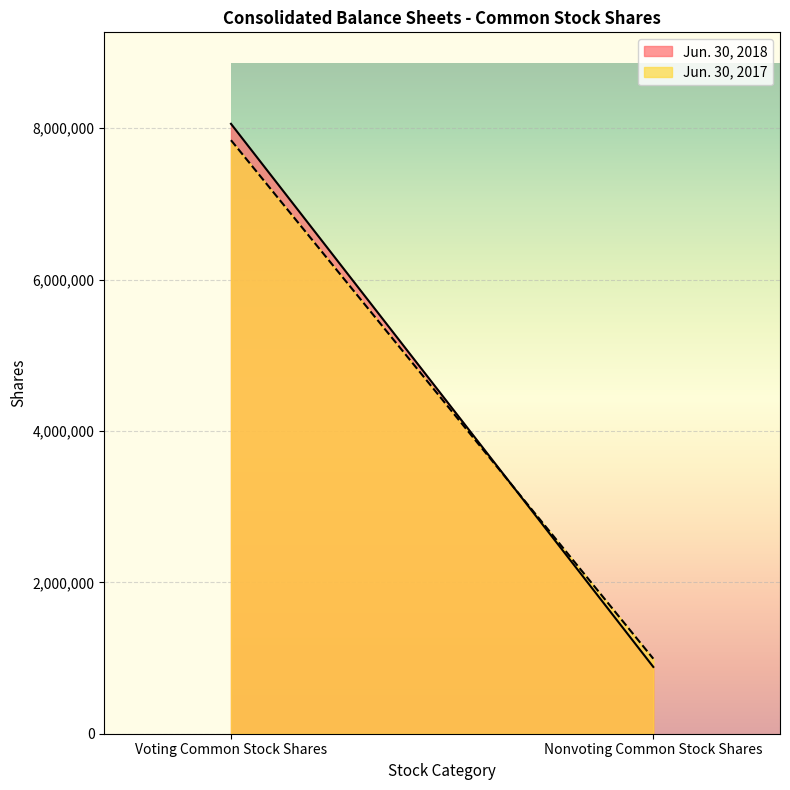

The Jun. 30, 2017 series shows 991194 at Nonvoting Common Stock Shares. True or false?

True